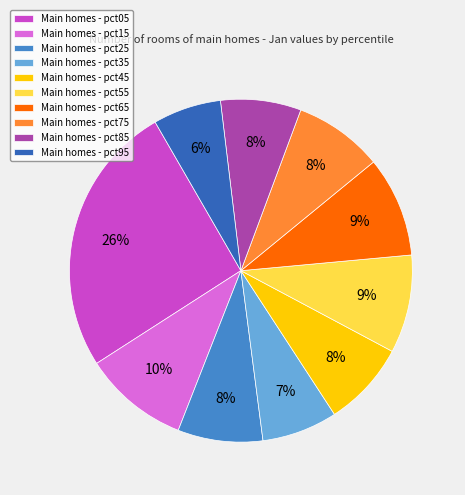

Is it true that Main homes - pct75 is 8% of the pie?

True